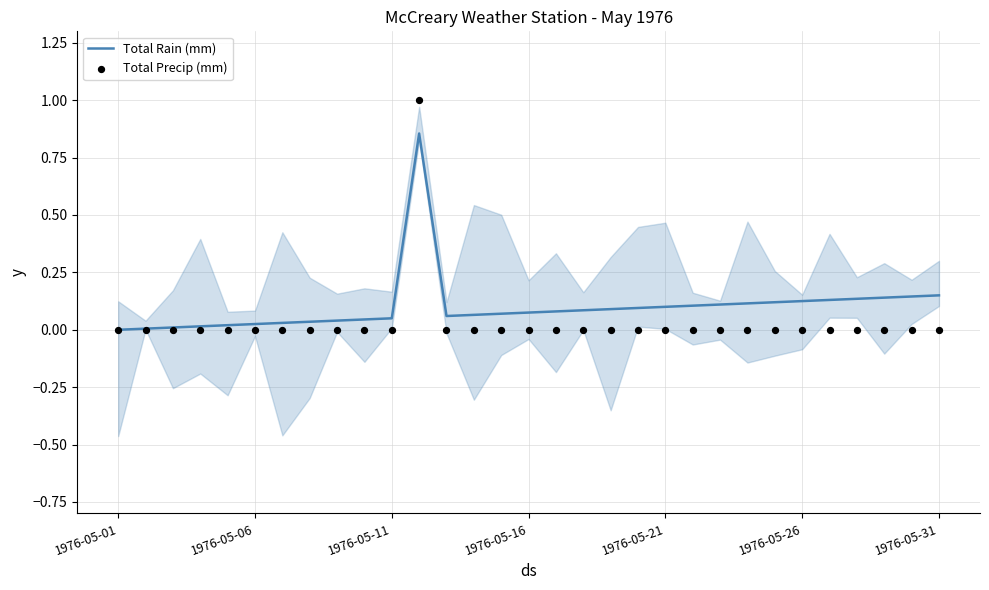

Which series contains the lowest Y value?

Total Rain (mm)